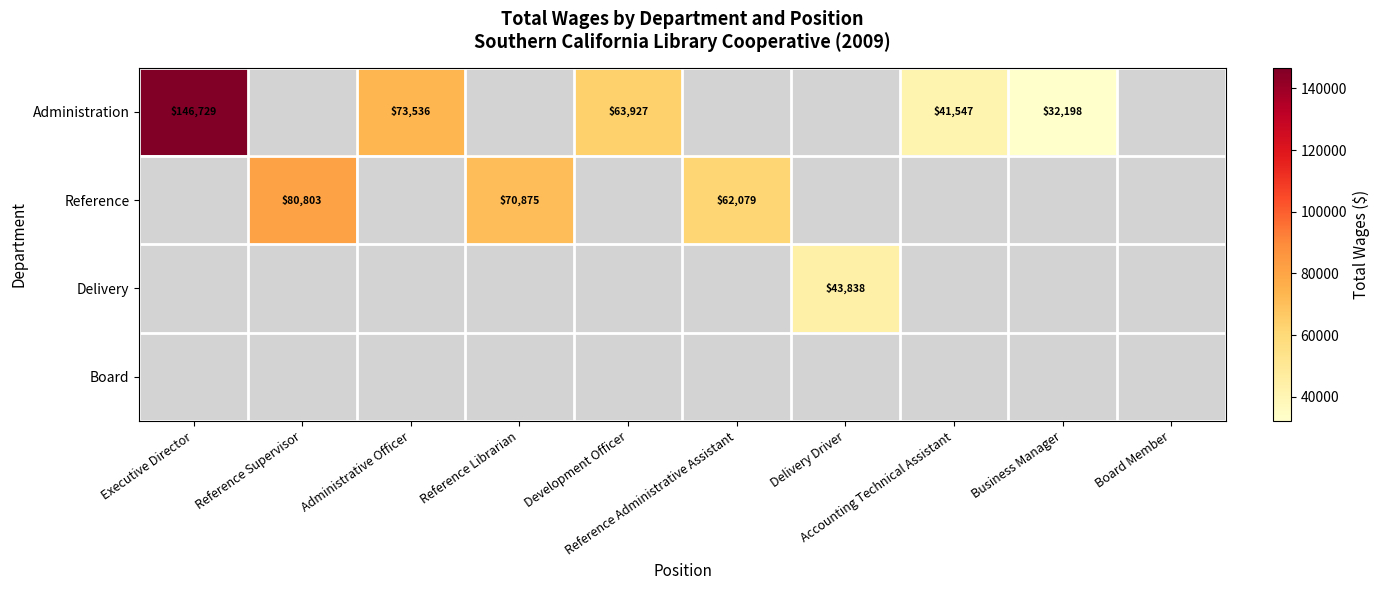

At Delivery Driver, list the series in order from largest to smallest.

Administration, Reference, Delivery, Board